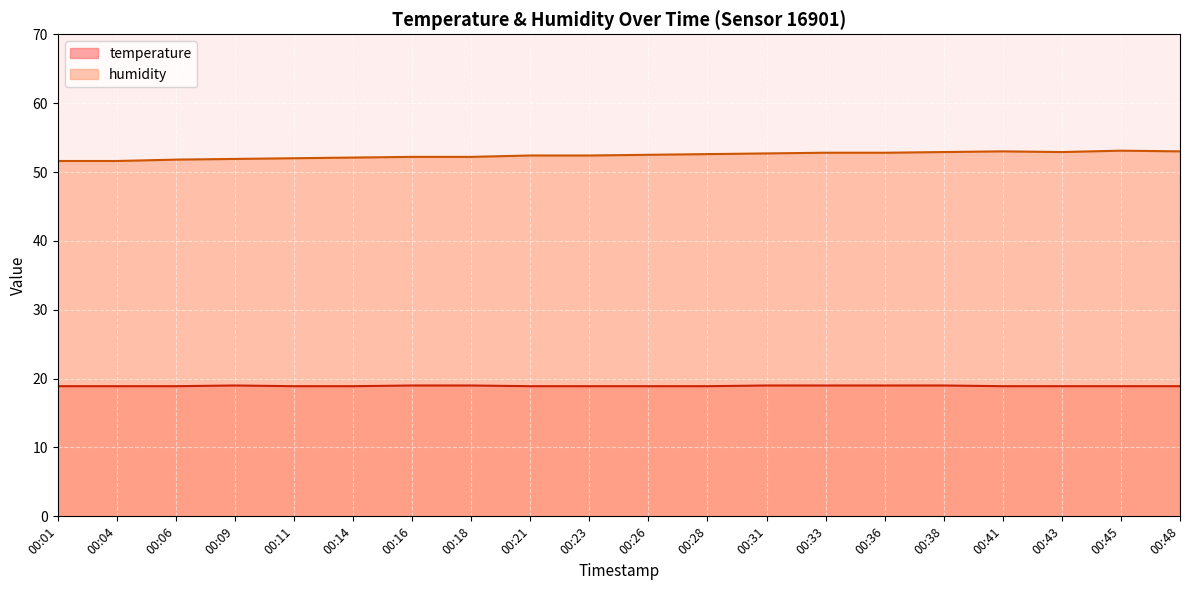

What are all the series names shown in the legend?

temperature, humidity